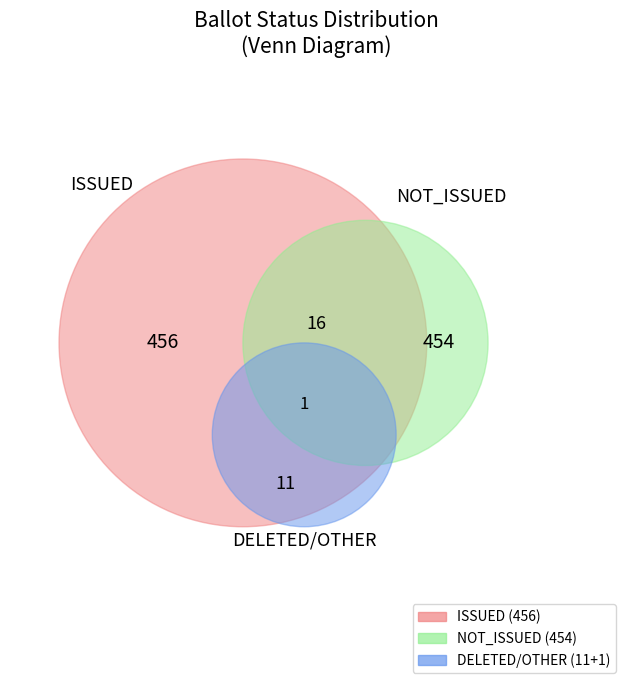

Count the number of slices in the pie.

5